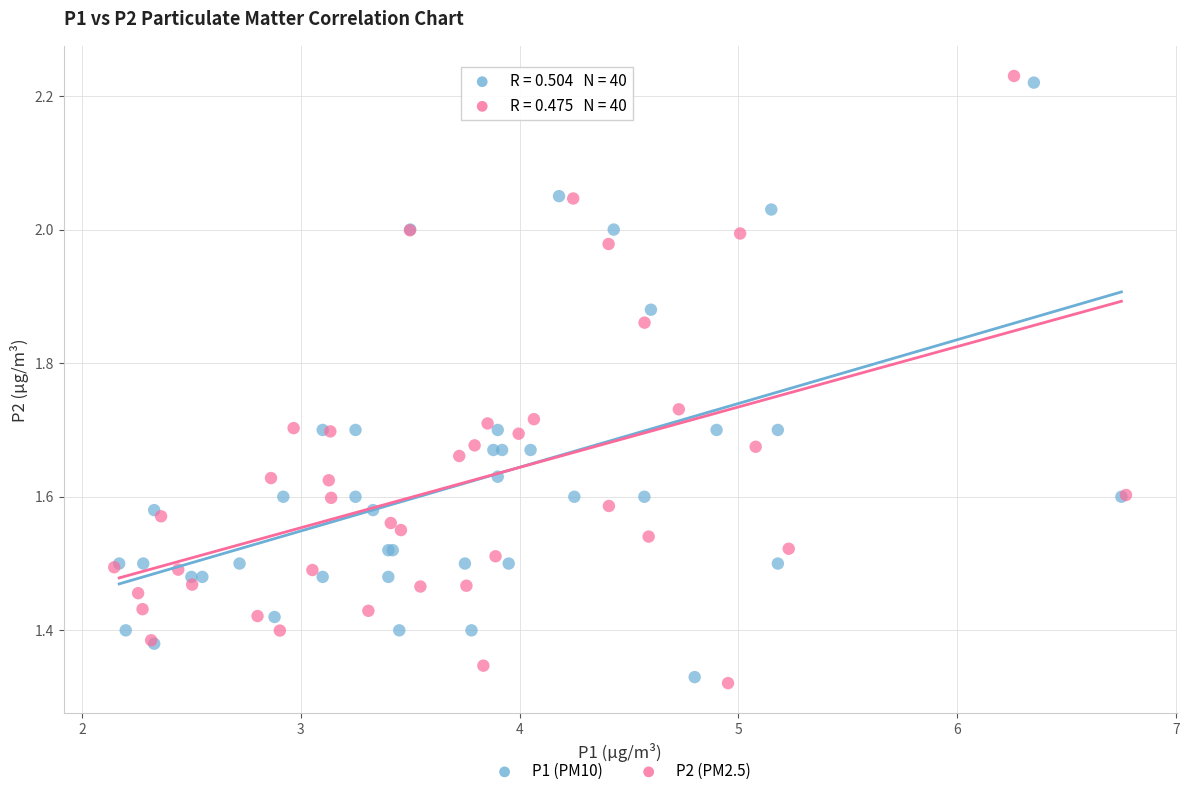

Which series has the widest spread of Y values?

P2 (PM2.5)